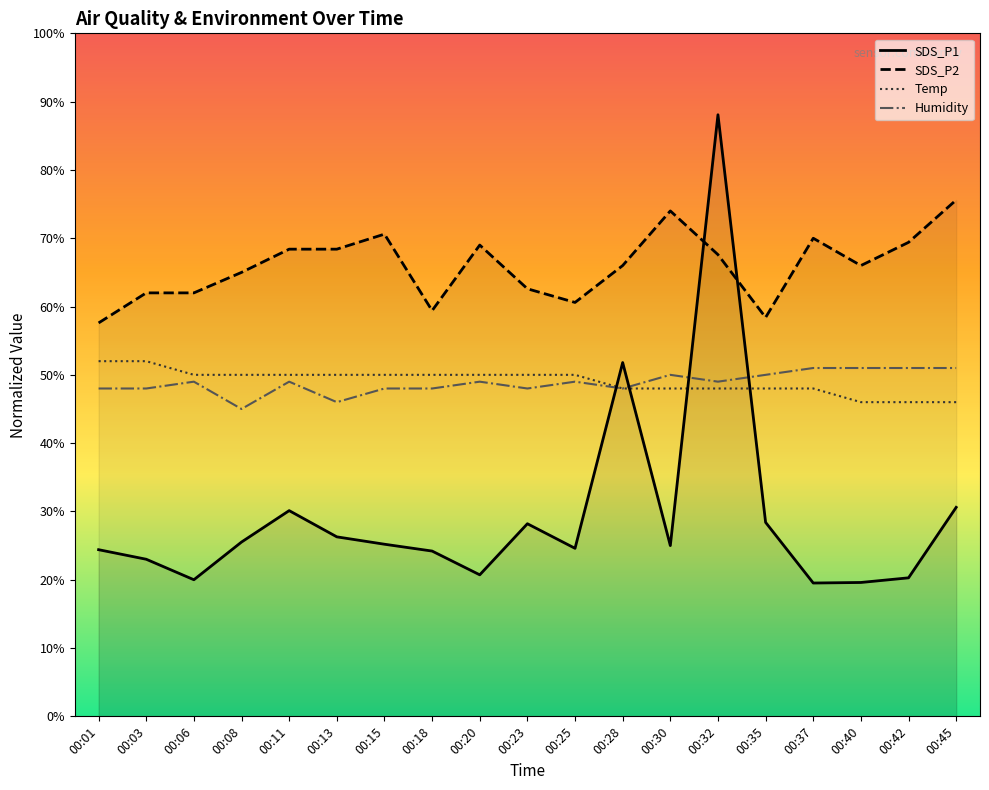

Which label corresponds to the largest value in the chart?

00:32